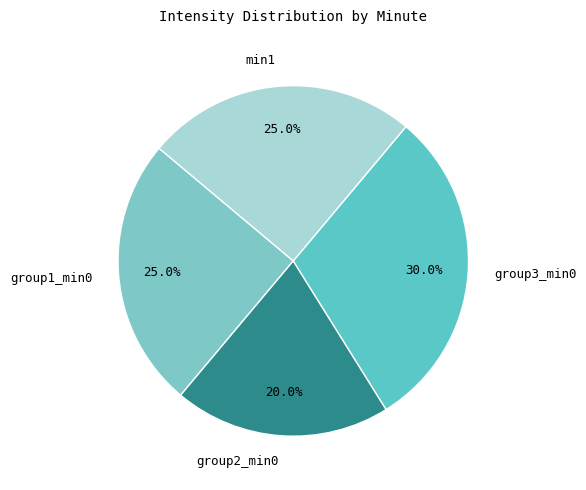

What is the smallest slice in the pie chart?

group2_min0